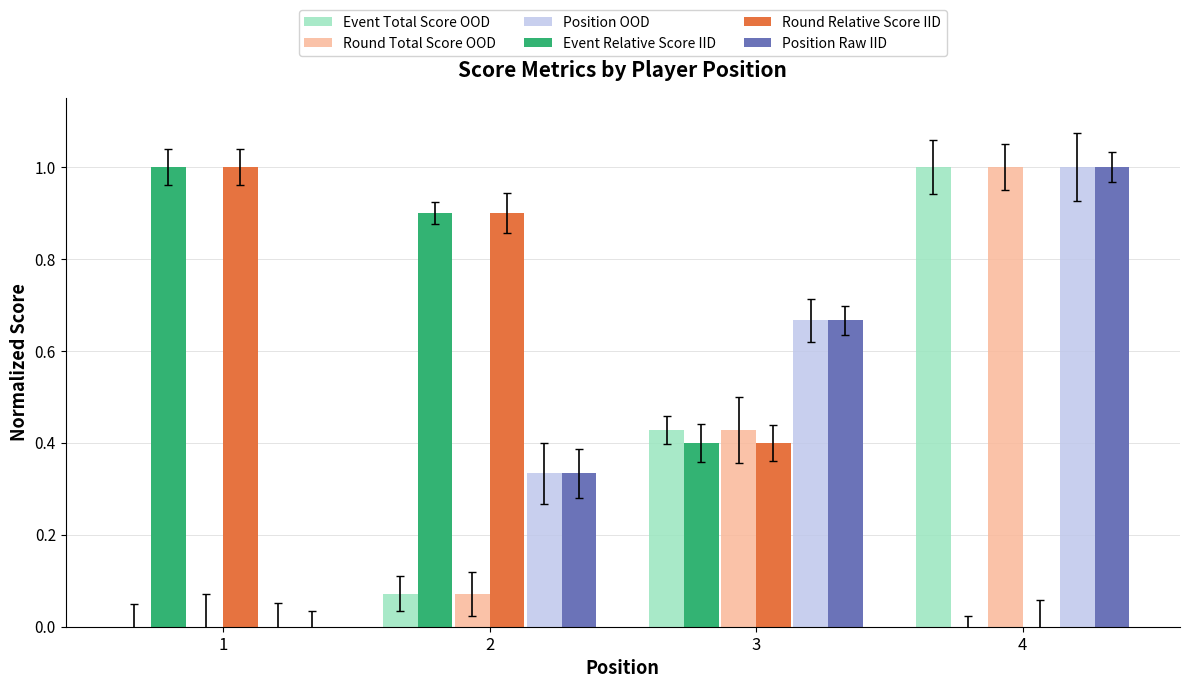

What is the total value across all series at 3?

3.0